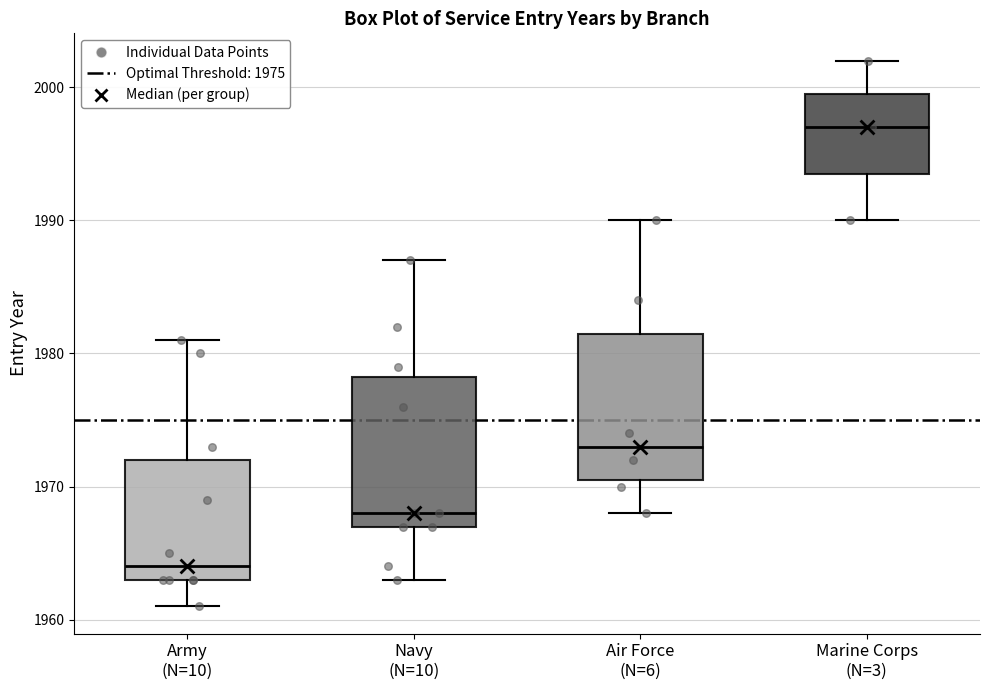

Which box's median line is the highest?

Marine Corps (N=3)